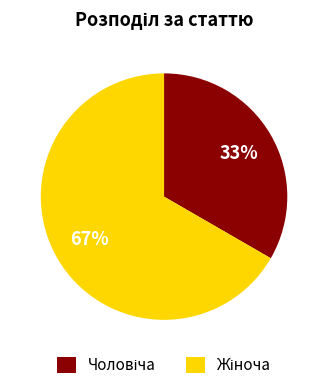

Is there any slice that represents more than half of the pie?

Yes